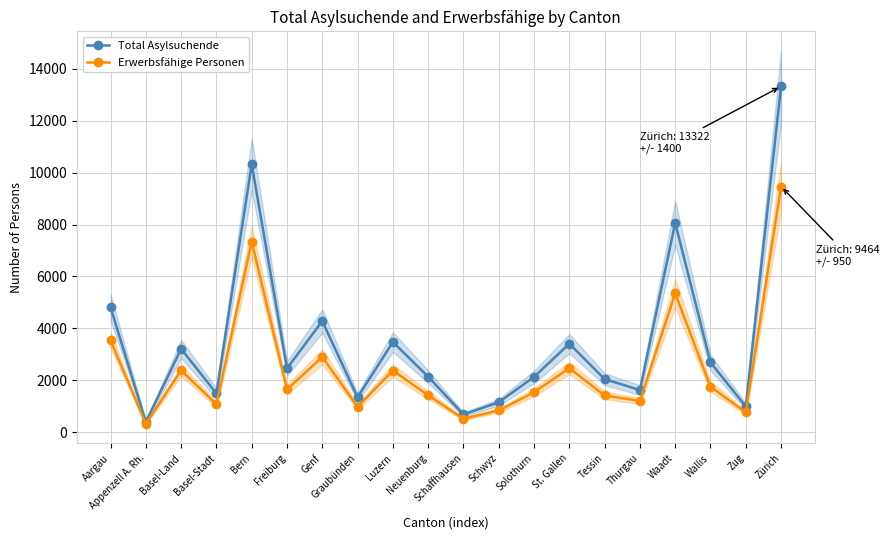

What is the value of the Total Asylsuchende point at the 16th from the left?

1618